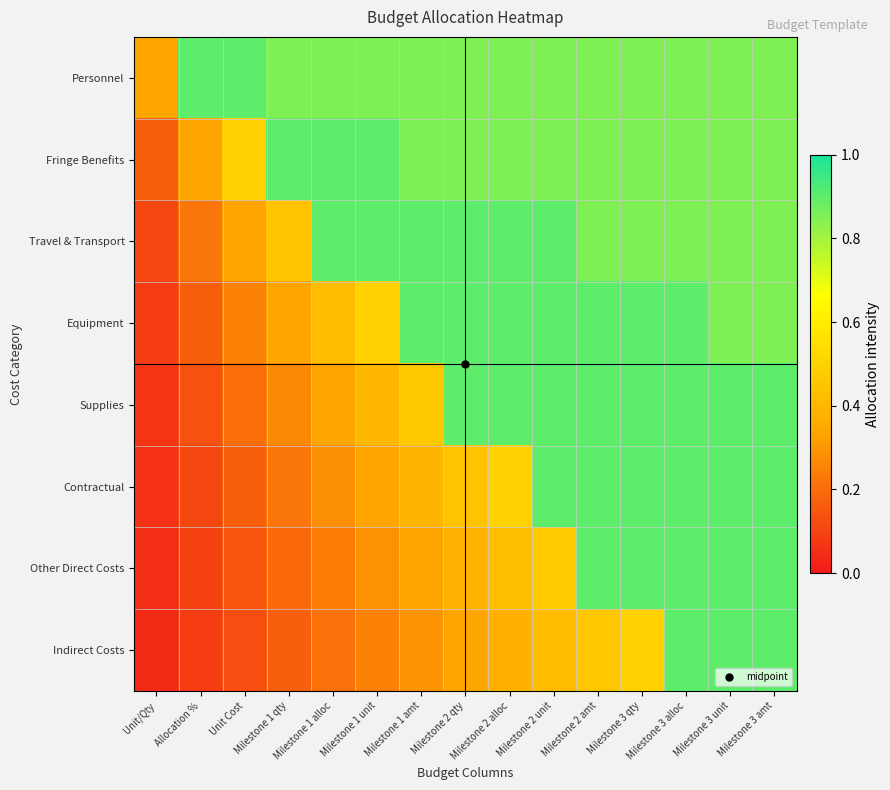

Reading right to left, transcribe all the data shown in this chart.

Personnel: Milestone 3 amt=0.8	Milestone 3 unit=0.8	Milestone 3 alloc=0.8	Milestone 3 qty=0.8	Milestone 2 amt=0.8	Milestone 2 unit=0.8	Milestone 2 alloc=0.8	Milestone 2 qty=0.8	Milestone 1 amt=0.8	Milestone 1 unit=0.8	Milestone 1 alloc=0.8	Milestone 1 qty=0.8	Unit Cost=0.9	Allocation %=0.9	Unit/Qty=0.3
Fringe Benefits: Milestone 3 amt=0.8	Milestone 3 unit=0.8	Milestone 3 alloc=0.8	Milestone 3 qty=0.8	Milestone 2 amt=0.8	Milestone 2 unit=0.8	Milestone 2 alloc=0.8	Milestone 2 qty=0.8	Milestone 1 amt=0.8	Milestone 1 unit=0.9	Milestone 1 alloc=0.9	Milestone 1 qty=0.9	Unit Cost=0.5	Allocation %=0.3	Unit/Qty=0.2
Travel & Transport: Milestone 3 amt=0.8	Milestone 3 unit=0.8	Milestone 3 alloc=0.8	Milestone 3 qty=0.8	Milestone 2 amt=0.8	Milestone 2 unit=0.9	Milestone 2 alloc=0.9	Milestone 2 qty=0.9	Milestone 1 amt=0.9	Milestone 1 unit=0.9	Milestone 1 alloc=0.9	Milestone 1 qty=0.4	Unit Cost=0.3	Allocation %=0.2	Unit/Qty=0.1
Equipment: Milestone 3 amt=0.8	Milestone 3 unit=0.8	Milestone 3 alloc=0.9	Milestone 3 qty=0.9	Milestone 2 amt=0.9	Milestone 2 unit=0.9	Milestone 2 alloc=0.9	Milestone 2 qty=0.9	Milestone 1 amt=0.9	Milestone 1 unit=0.5	Milestone 1 alloc=0.4	Milestone 1 qty=0.3	Unit Cost=0.2	Allocation %=0.2	Unit/Qty=0.1
Supplies: Milestone 3 amt=0.9	Milestone 3 unit=0.9	Milestone 3 alloc=0.9	Milestone 3 qty=0.9	Milestone 2 amt=0.9	Milestone 2 unit=0.9	Milestone 2 alloc=0.9	Milestone 2 qty=0.9	Milestone 1 amt=0.5	Milestone 1 unit=0.4	Milestone 1 alloc=0.3	Milestone 1 qty=0.3	Unit Cost=0.2	Allocation %=0.1	Unit/Qty=0.1
Contractual: Milestone 3 amt=0.9	Milestone 3 unit=0.9	Milestone 3 alloc=0.9	Milestone 3 qty=0.9	Milestone 2 amt=0.9	Milestone 2 unit=0.9	Milestone 2 alloc=0.5	Milestone 2 qty=0.4	Milestone 1 amt=0.4	Milestone 1 unit=0.3	Milestone 1 alloc=0.3	Milestone 1 qty=0.2	Unit Cost=0.2	Allocation %=0.1	Unit/Qty=0.1
Other Direct Costs: Milestone 3 amt=0.9	Milestone 3 unit=0.9	Milestone 3 alloc=0.9	Milestone 3 qty=0.9	Milestone 2 amt=0.9	Milestone 2 unit=0.5	Milestone 2 alloc=0.4	Milestone 2 qty=0.4	Milestone 1 amt=0.3	Milestone 1 unit=0.3	Milestone 1 alloc=0.2	Milestone 1 qty=0.2	Unit Cost=0.1	Allocation %=0.1	Unit/Qty=0.0
Indirect Costs: Milestone 3 amt=0.9	Milestone 3 unit=0.9	Milestone 3 alloc=0.9	Milestone 3 qty=0.5	Milestone 2 amt=0.5	Milestone 2 unit=0.4	Milestone 2 alloc=0.4	Milestone 2 qty=0.3	Milestone 1 amt=0.3	Milestone 1 unit=0.2	Milestone 1 alloc=0.2	Milestone 1 qty=0.2	Unit Cost=0.1	Allocation %=0.1	Unit/Qty=0.0